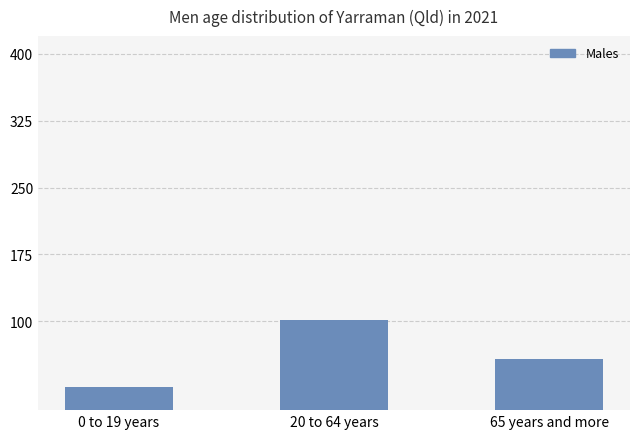

Reading left to right, what are all the values shown in this chart?

26	101	57